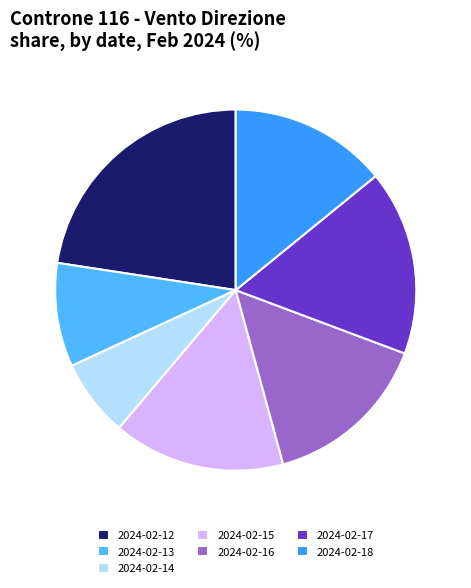

Combined, do 2024-02-17 and 2024-02-12 account for over 50%?

No